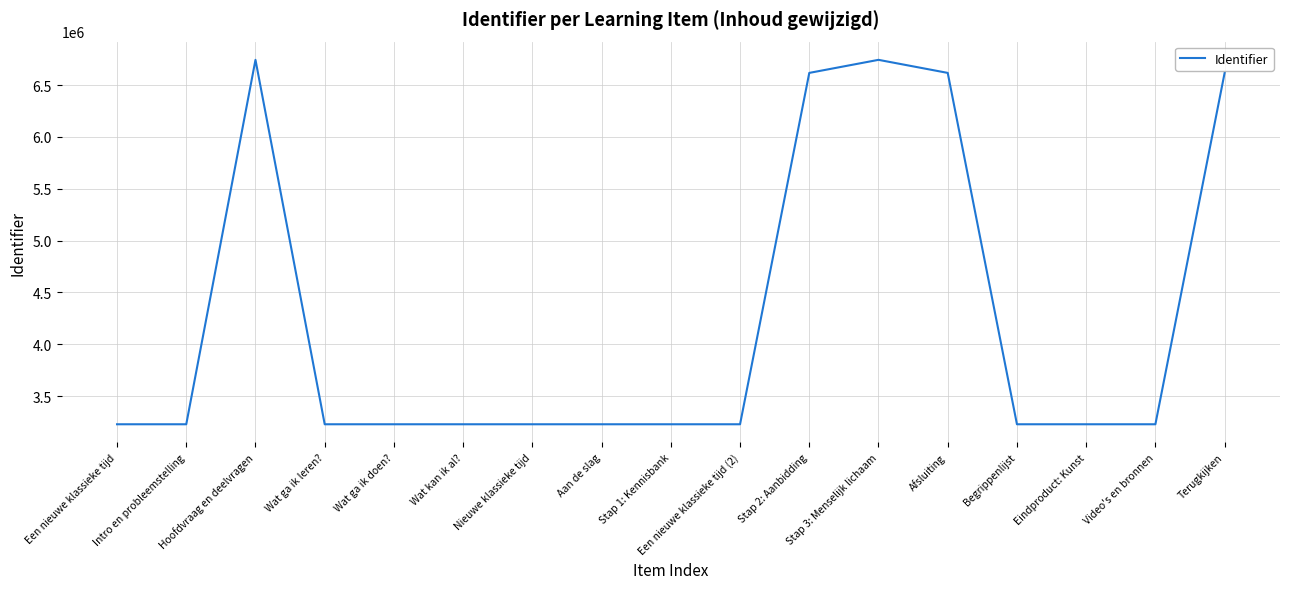

Is it true that the value at Eindproduct: Kunst is 3227269?

True